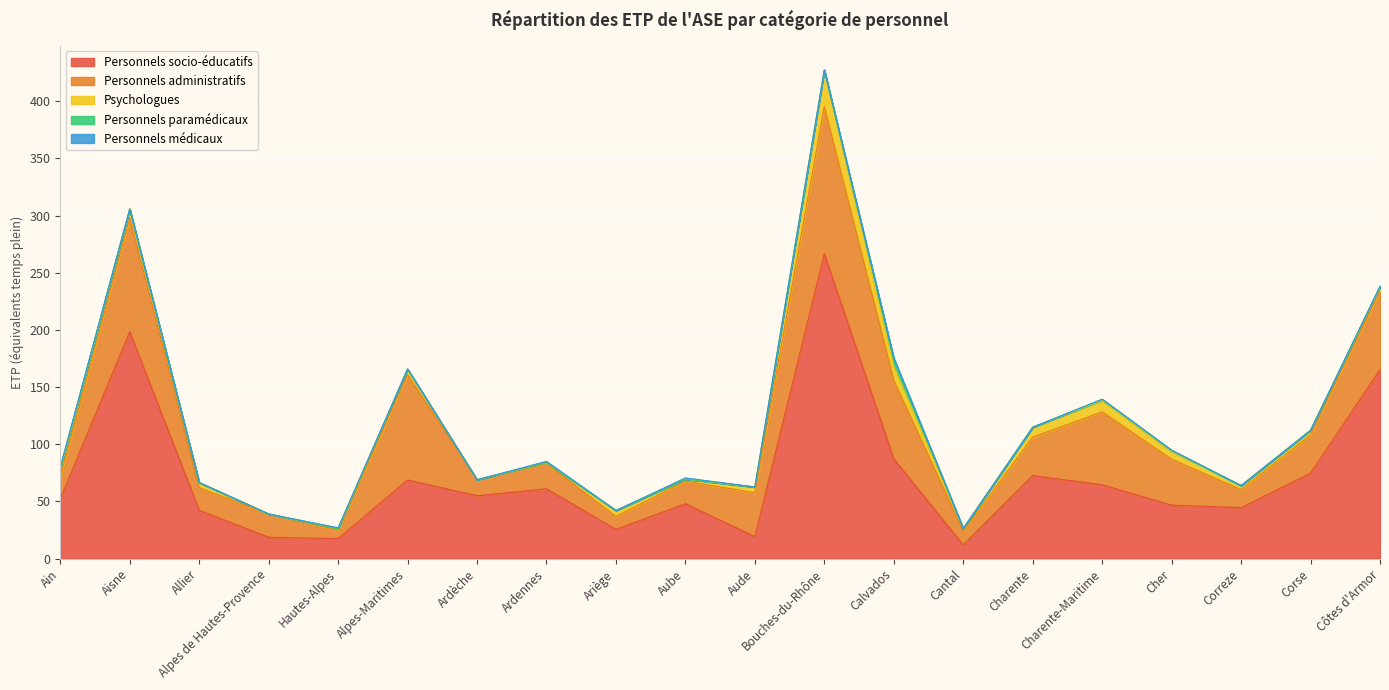

At which category is the sum across all series the highest?

Bouches-du-Rhône